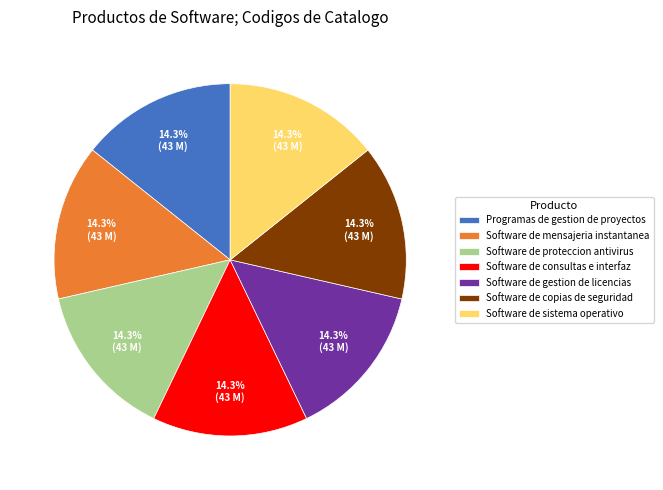

The Software de gestion de licencias slice represents 14% of the pie. True or false?

True